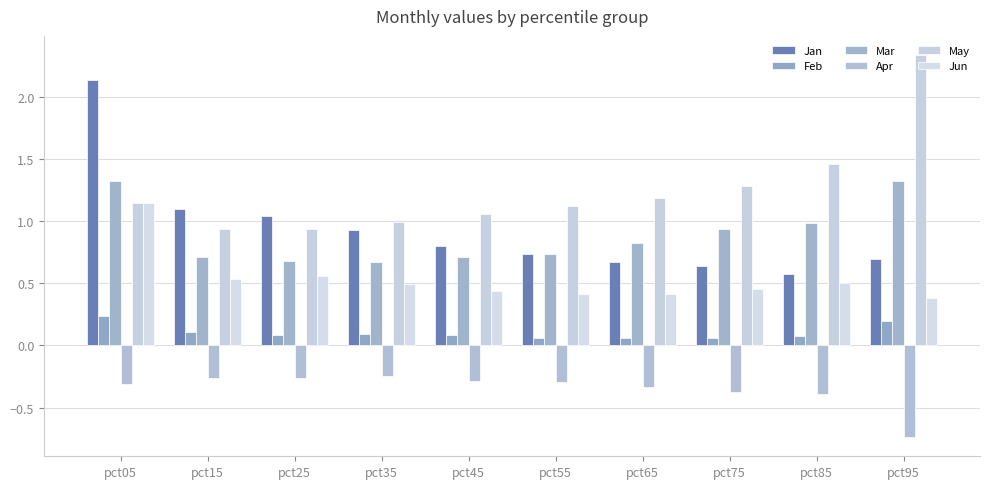

What is the greatest value displayed?

2.3